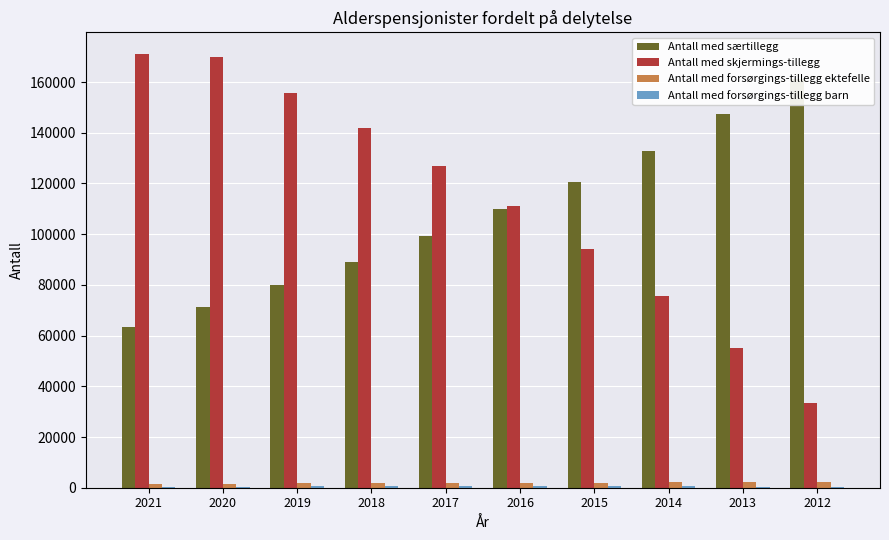

Reading left to right, what are all the values shown in this chart?

Antall med særtillegg: 63471	71254	79911	89053	99162	109771	120569	132749	147252	160990
Antall med skjermings-tillegg: 171033	170009	155759	141808	126957	111004	94009	75454	55034	33324
Antall med forsørgings-tillegg ektefelle: 1287	1452	1890	1941	1950	2028	2038	2087	2194	2324
Antall med forsørgings-tillegg barn: 440	455	549	536	523	521	501	486	475	456